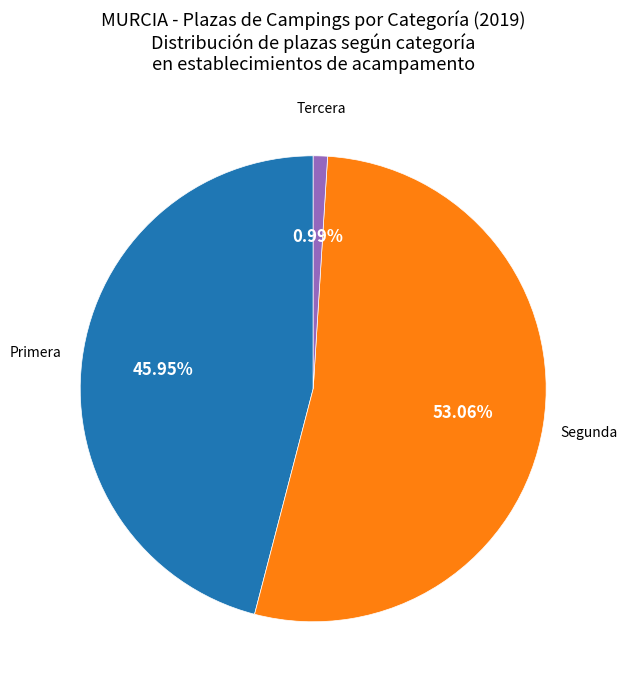

Does any single category account for the majority?

Yes